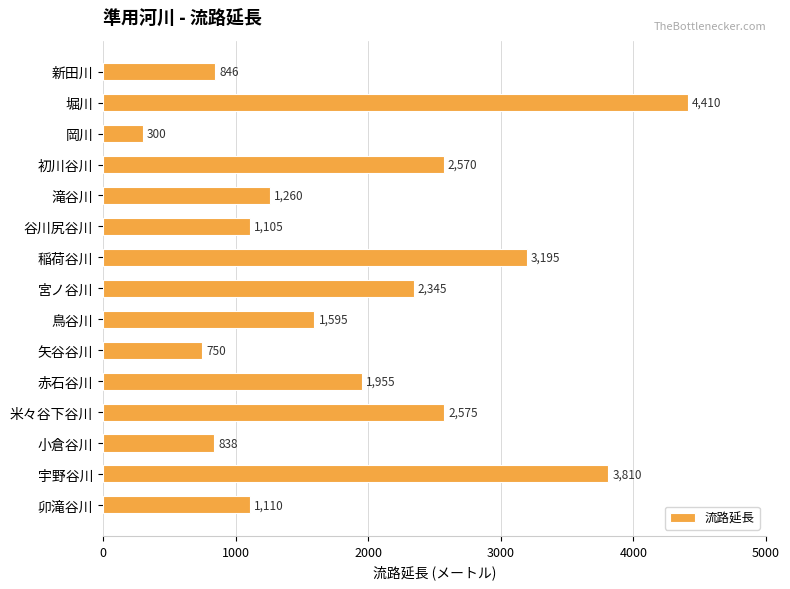

Where is the data nearest to the value 2355?

宮ノ谷川